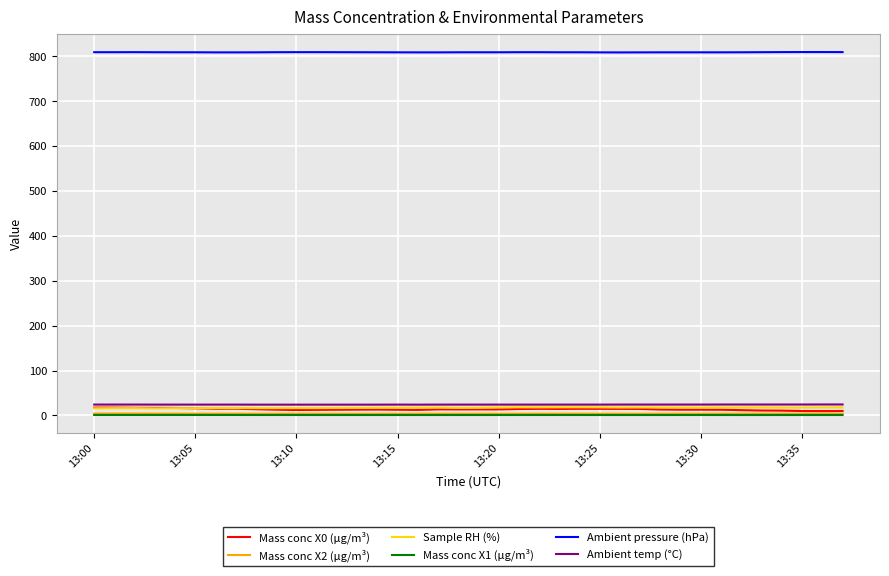

What is the difference between the maximum and minimum values in the Ambient pressure (hPa) series?

0.8